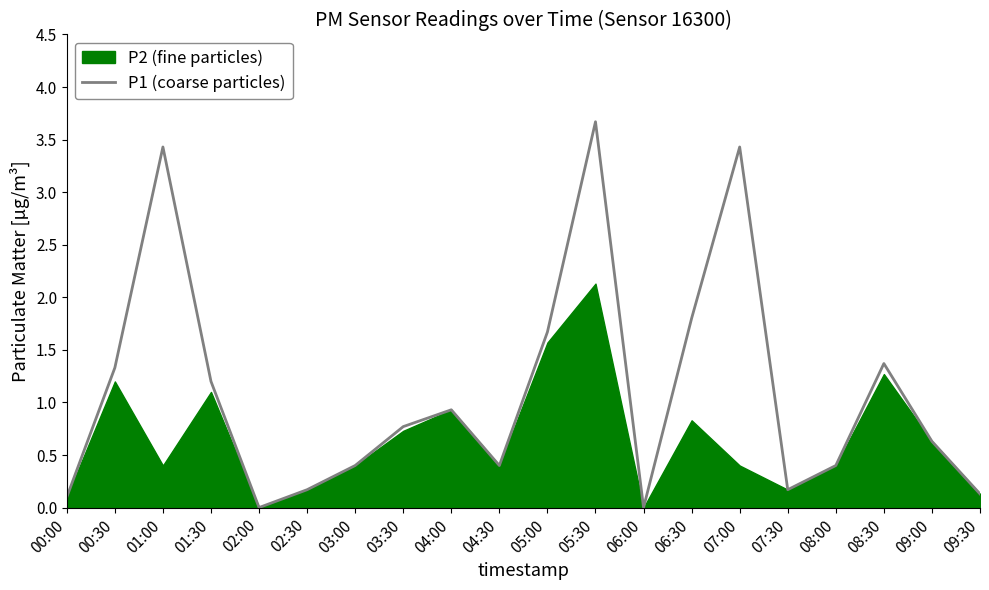

How many interior local peaks (higher than both neighbors) does the data have?

5